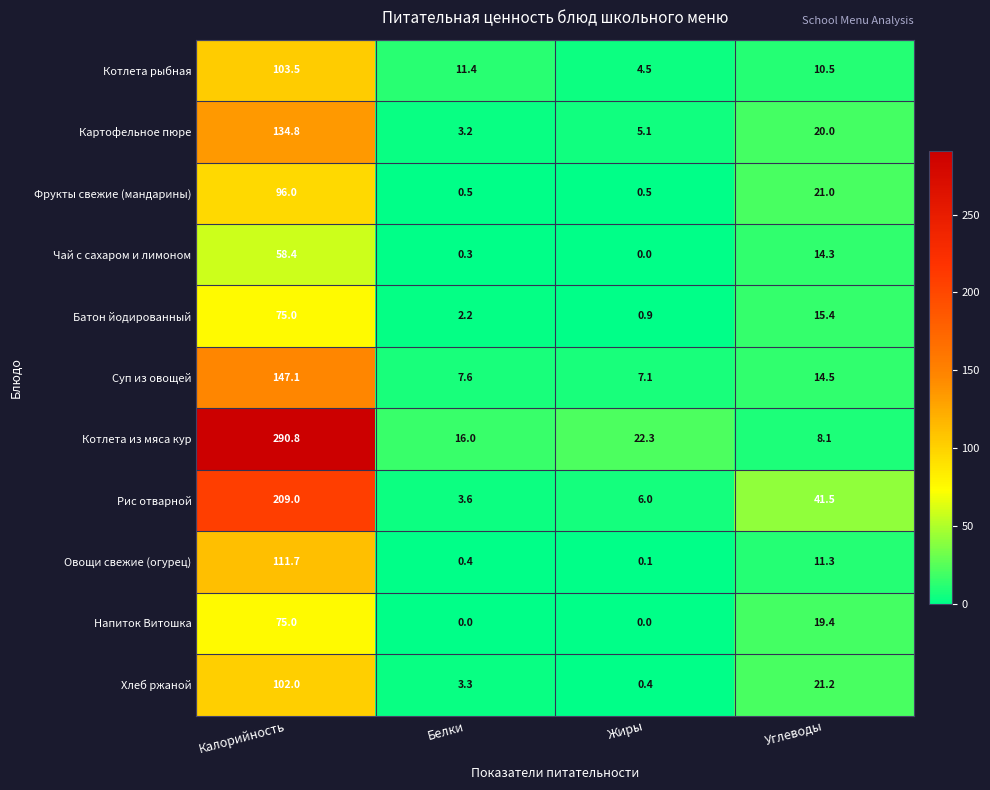

What is the sum of the Картофельное пюре values at Калорийность and Белки?

138.0